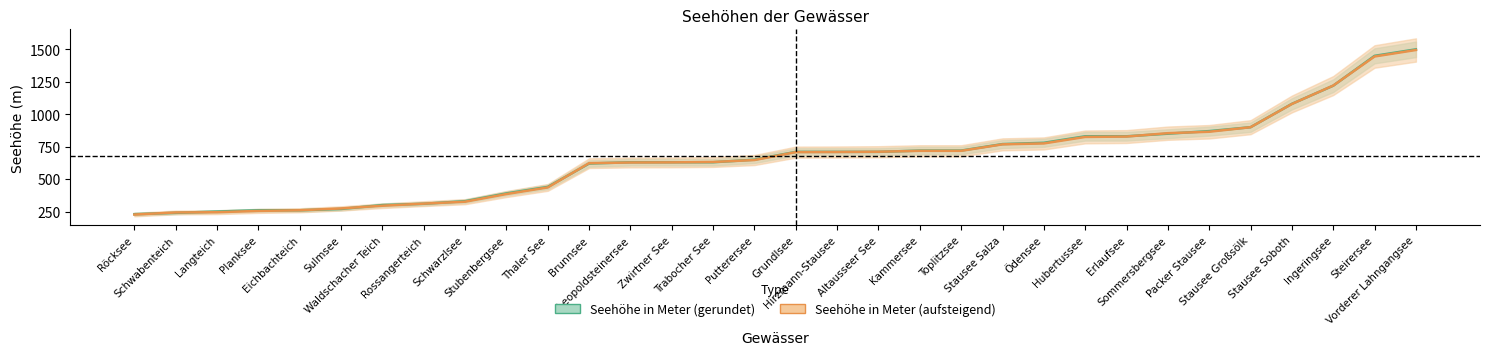

Which series has the widest spread of values?

Seehöhe in Meter (gerundet)